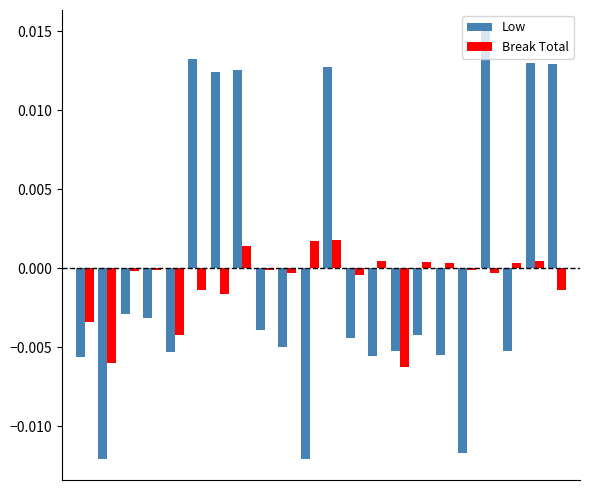

How many categories are shown in the chart?

22